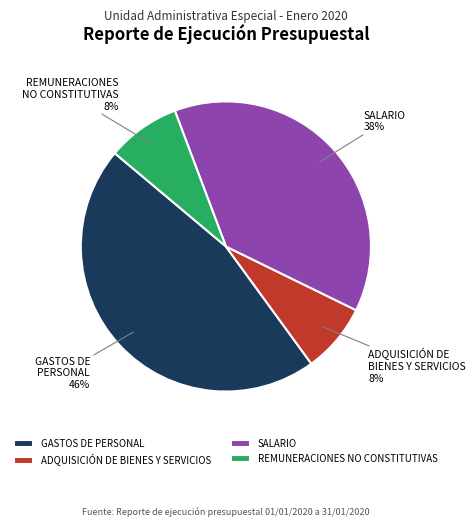

True or false: SALARIO accounts for 38% of the total.

True